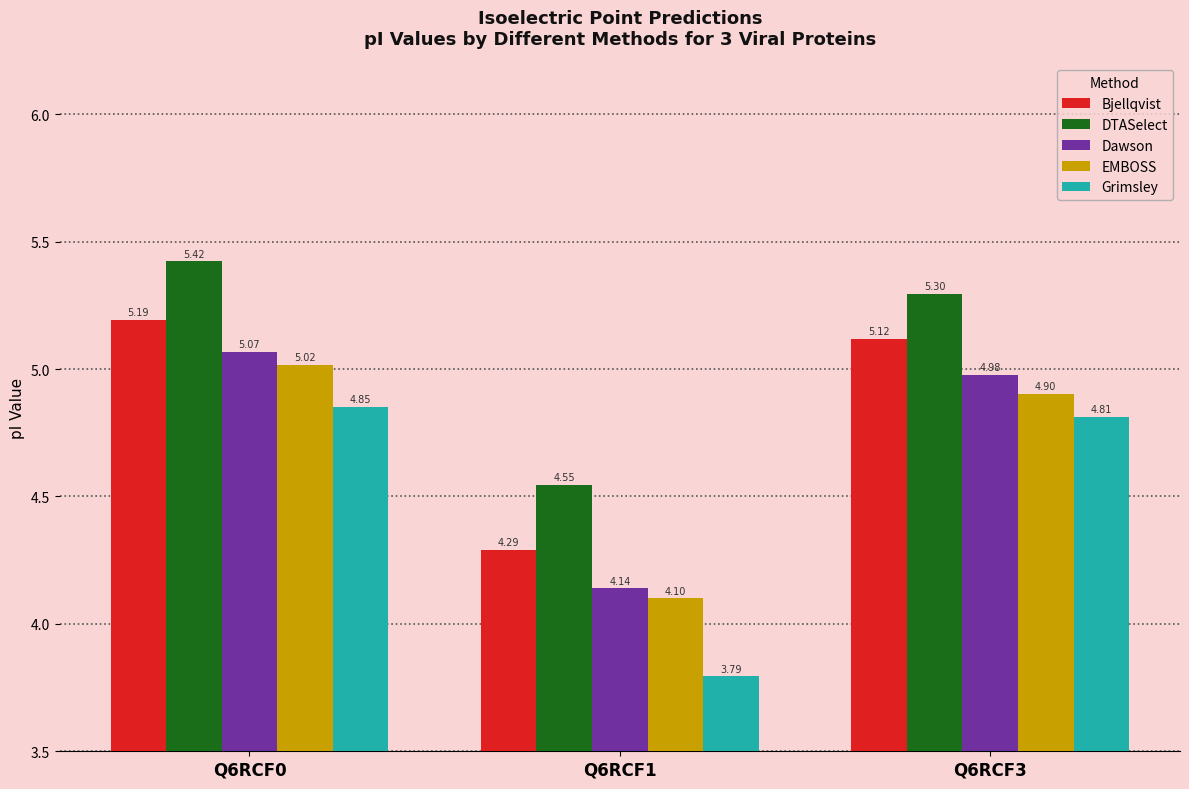

Is it true that Grimsley equals 3.8 at Q6RCF1?

True